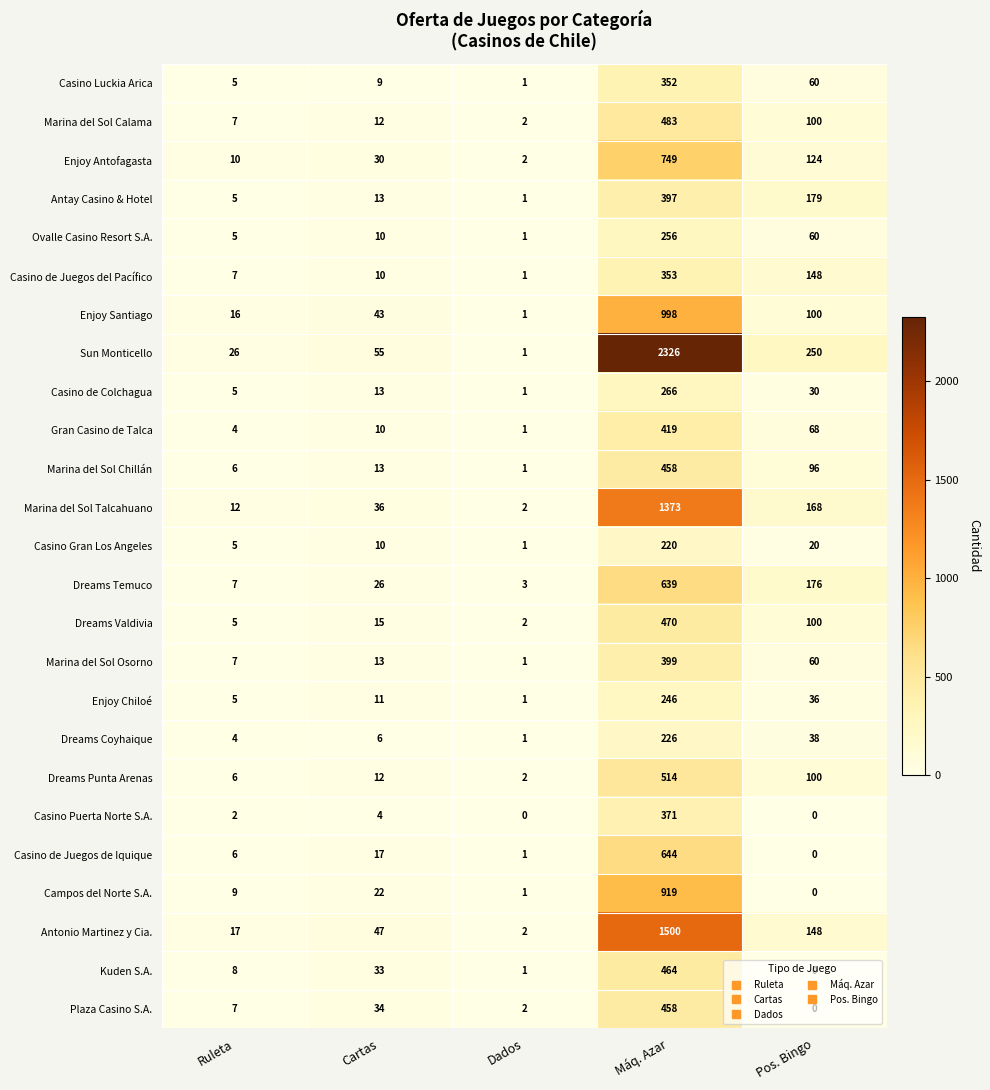

How many distinct data groups are displayed?

25